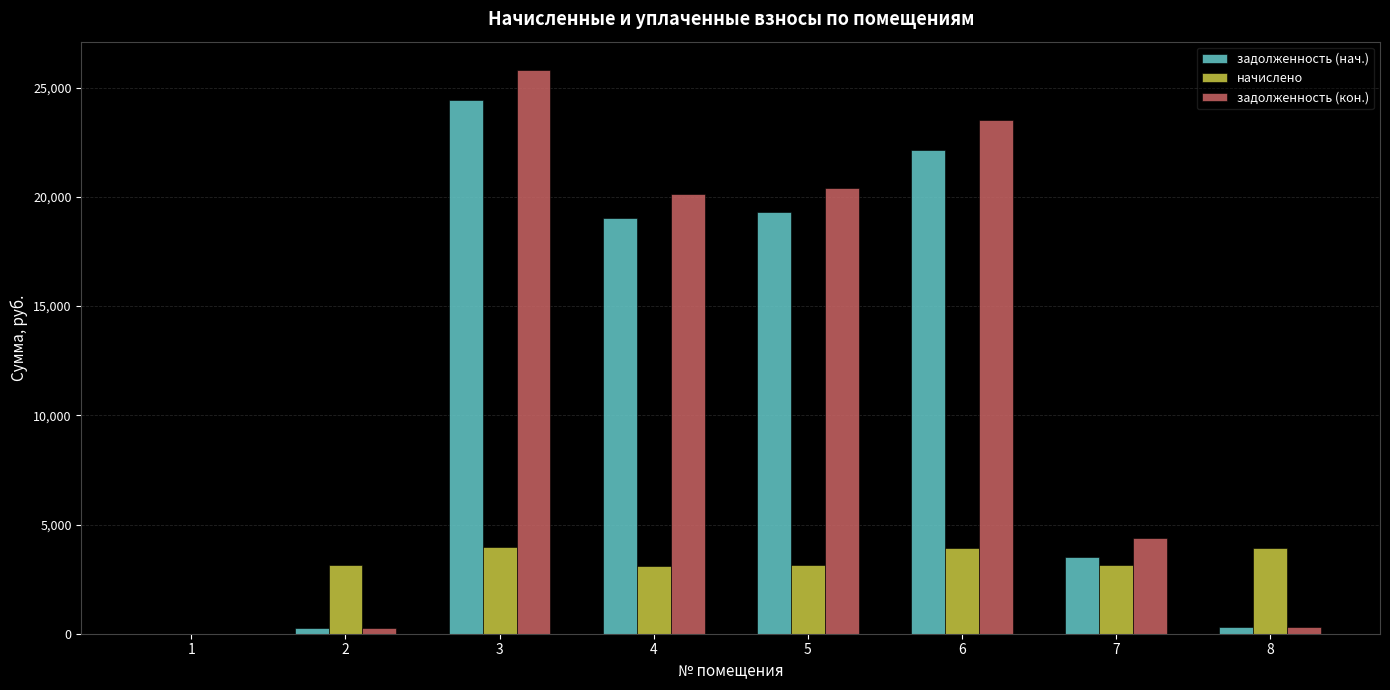

Which label corresponds to the largest value in the chart?

3